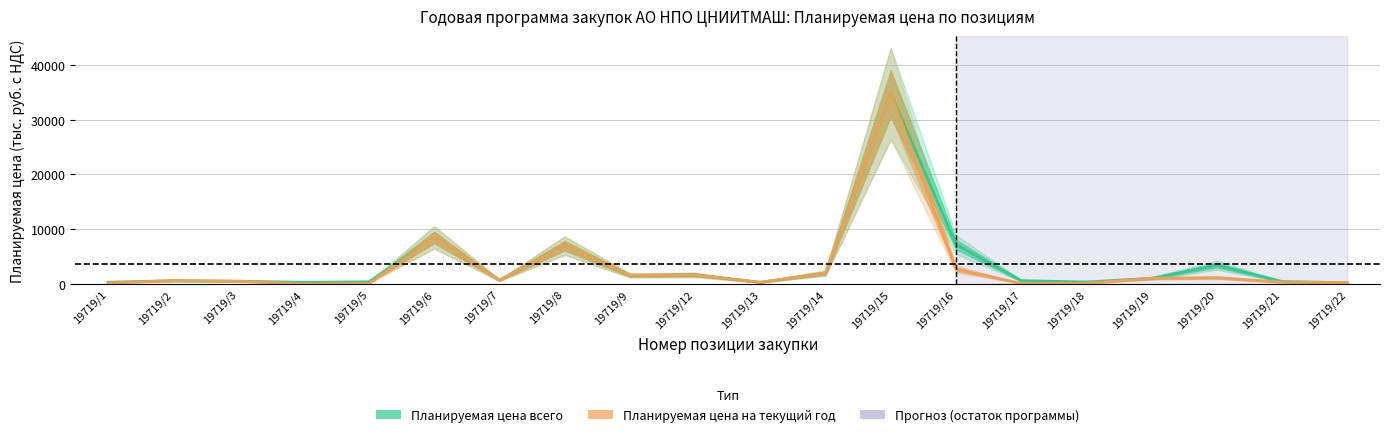

Which series has the largest total across all categories?

Планируемая цена всего